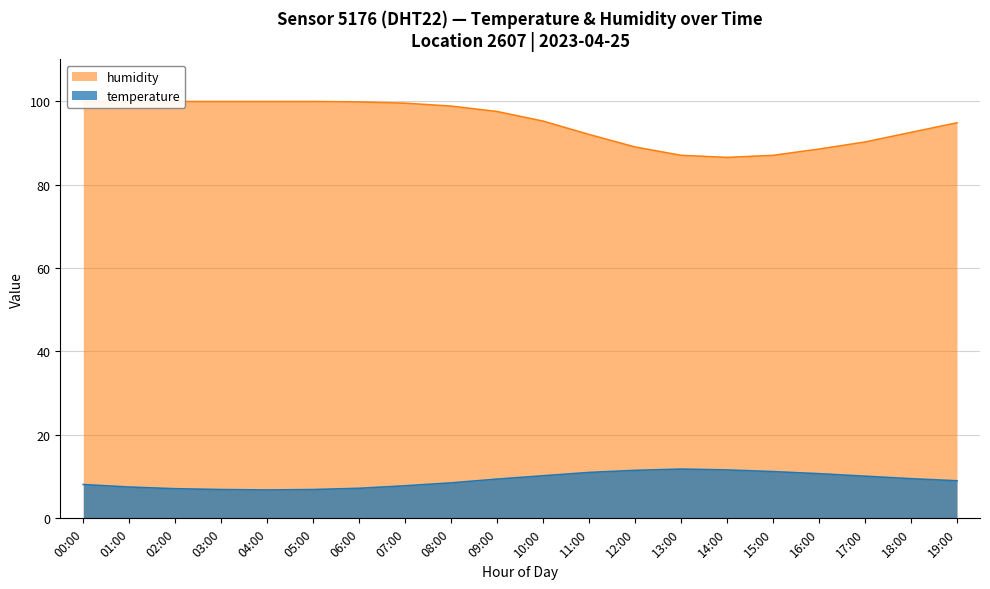

What is the sum of all humidity values?

1897.7